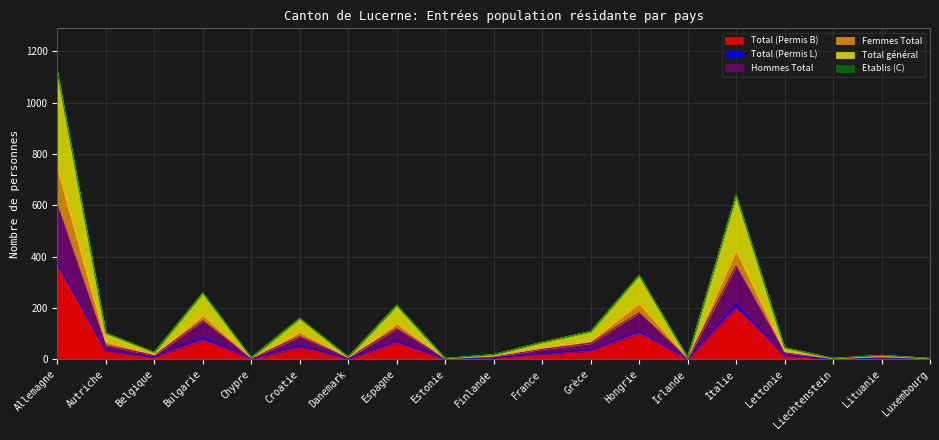

Which label corresponds to the largest value in the chart?

Allemagne